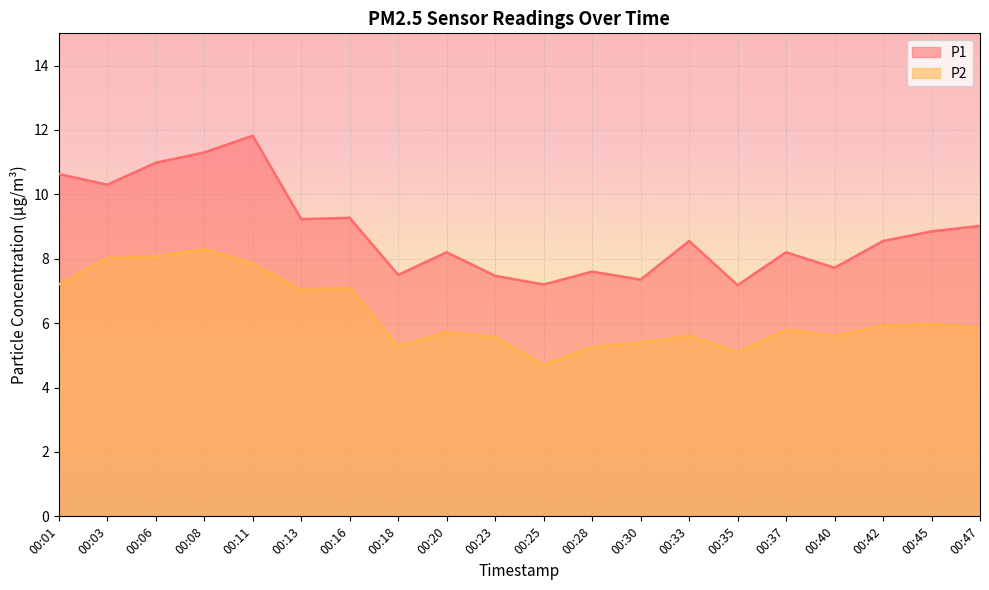

Where is the first local minimum for P2?

00:13